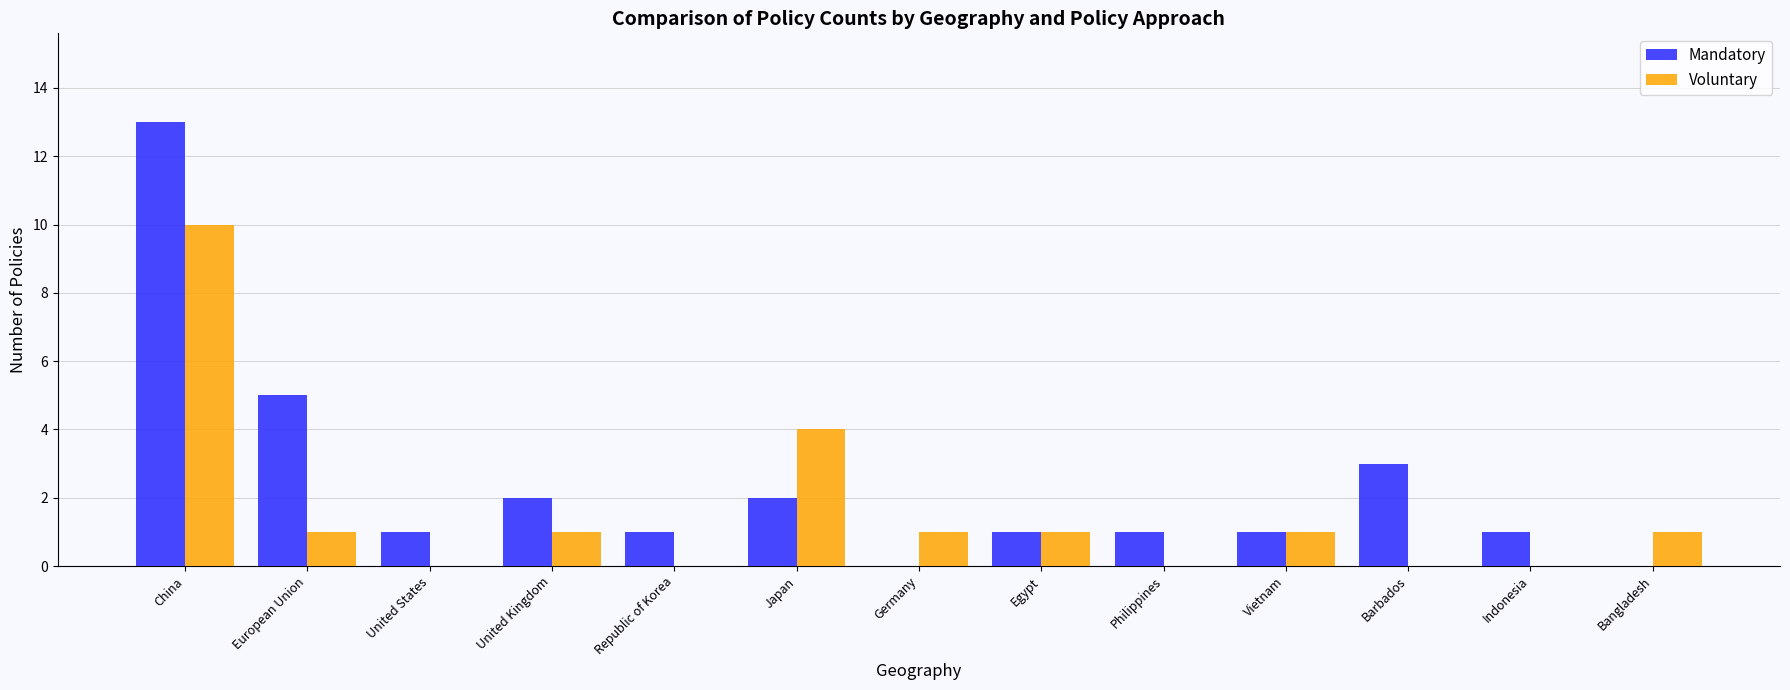

Which category has the highest value across all series?

China